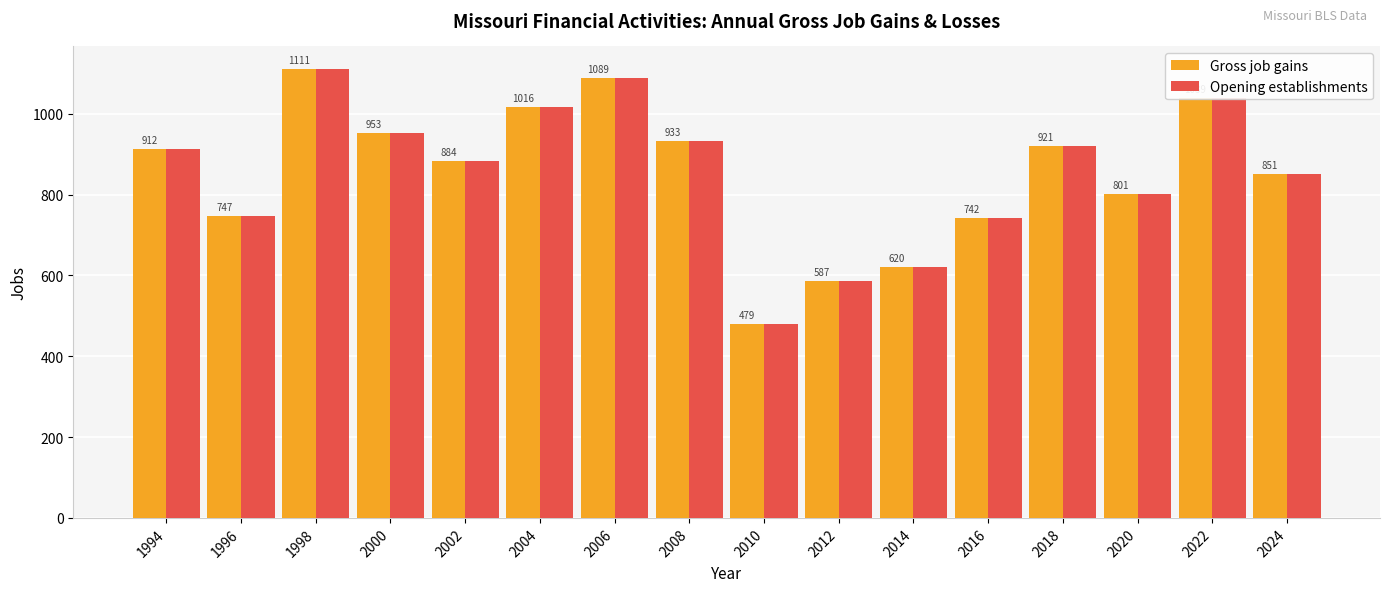

What value does the Gross job gains series have at 2006, to the nearest 10?

1090